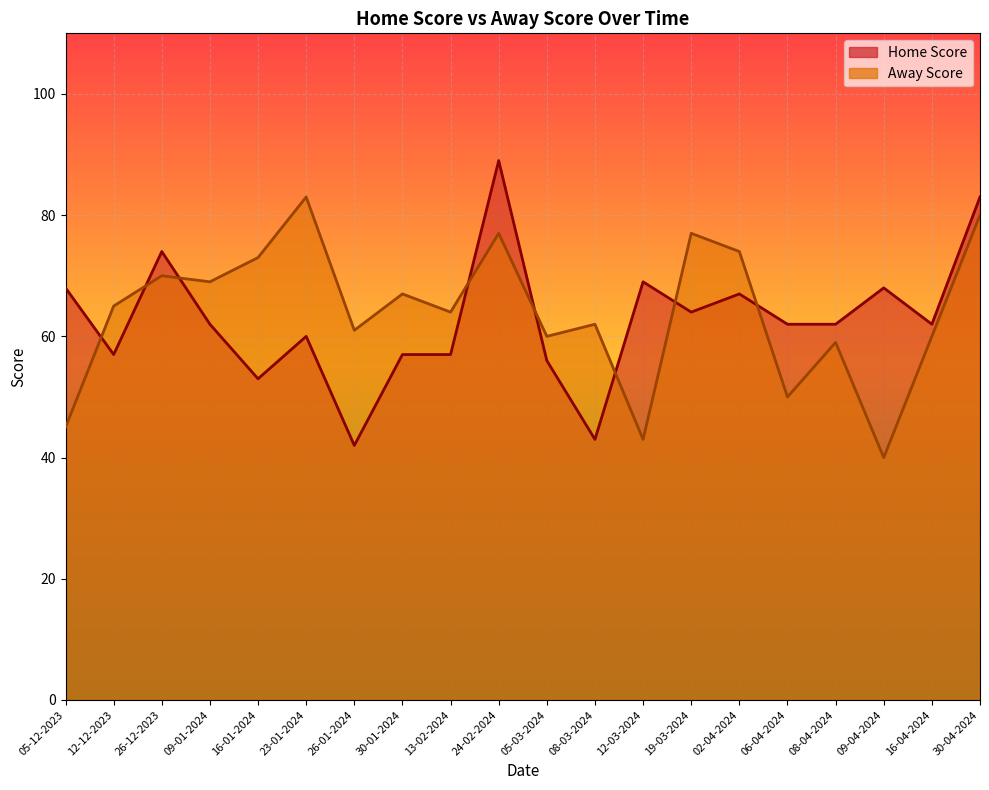

How many values in the Home Score series are below 62?

8